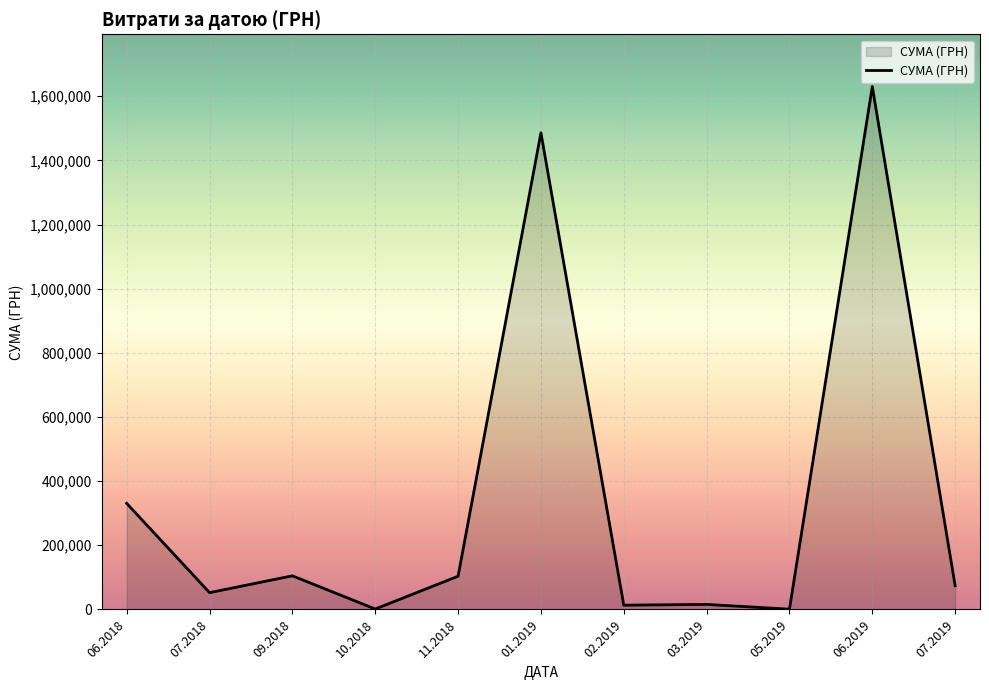

What is the difference between the second highest and minimum values?

1485151.9